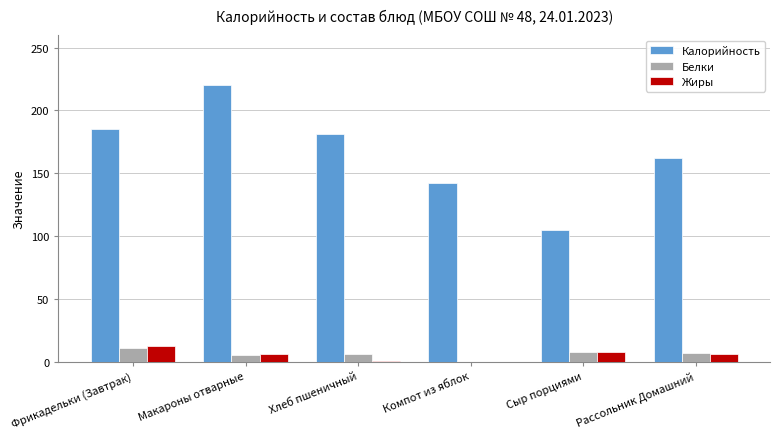

What is the maximum value for Калорийность?

220.5